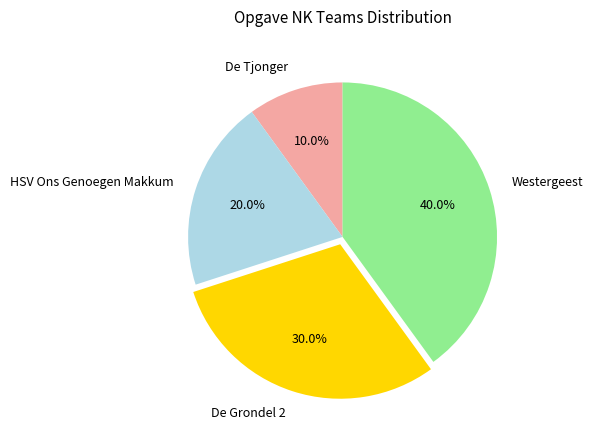

To the nearest percent, what portion does De Tjonger represent?

10%